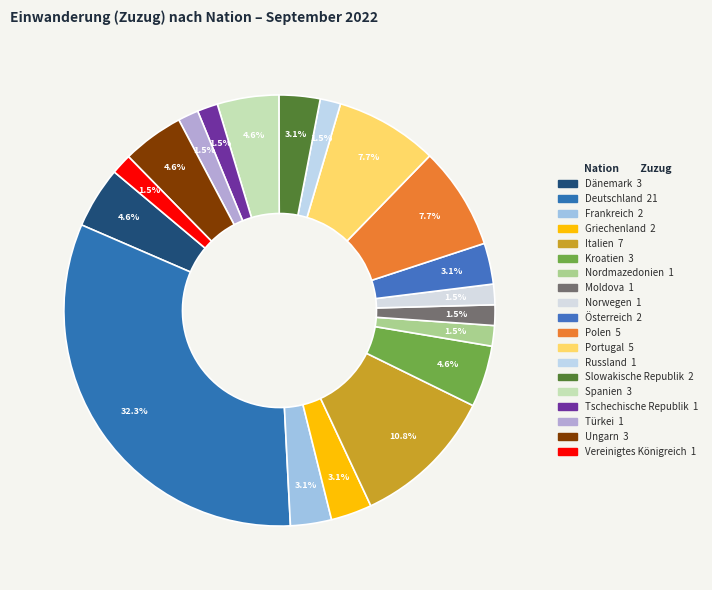

To the nearest percent, what is the average slice percentage?

5%